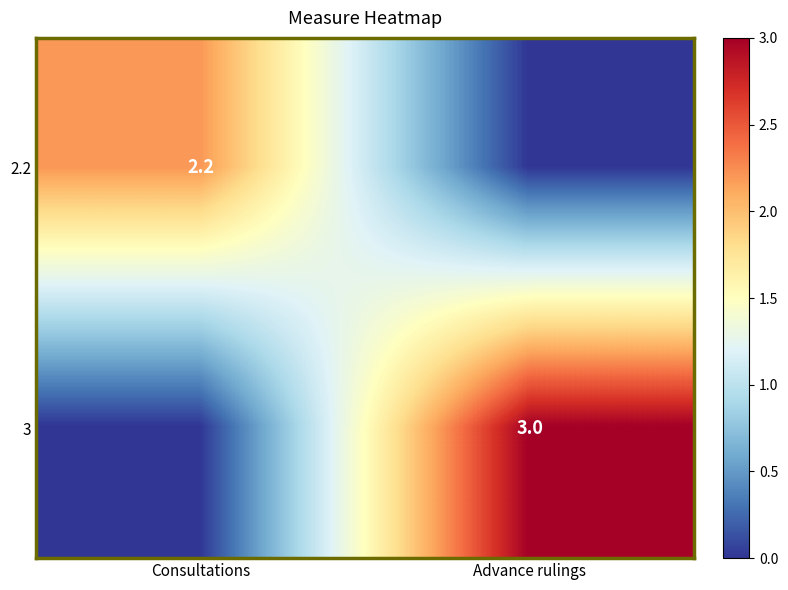

Is it true that 2.2 equals 2.2 at Consultations?

True